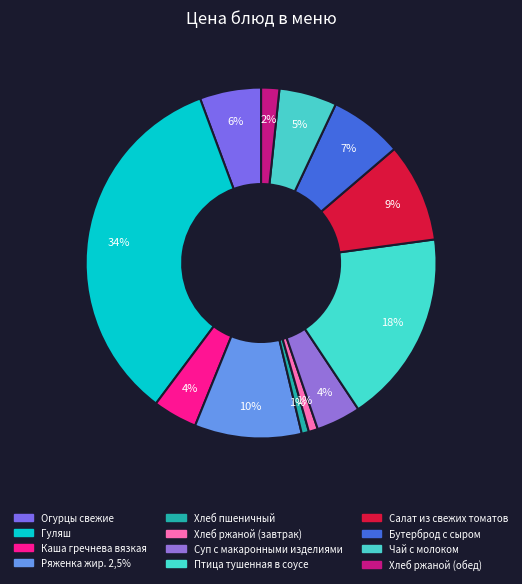

To the nearest percent, what is the difference between the Хлеб ржаной (завтрак) and Хлеб ржаной (обед) slice percentages?

1%